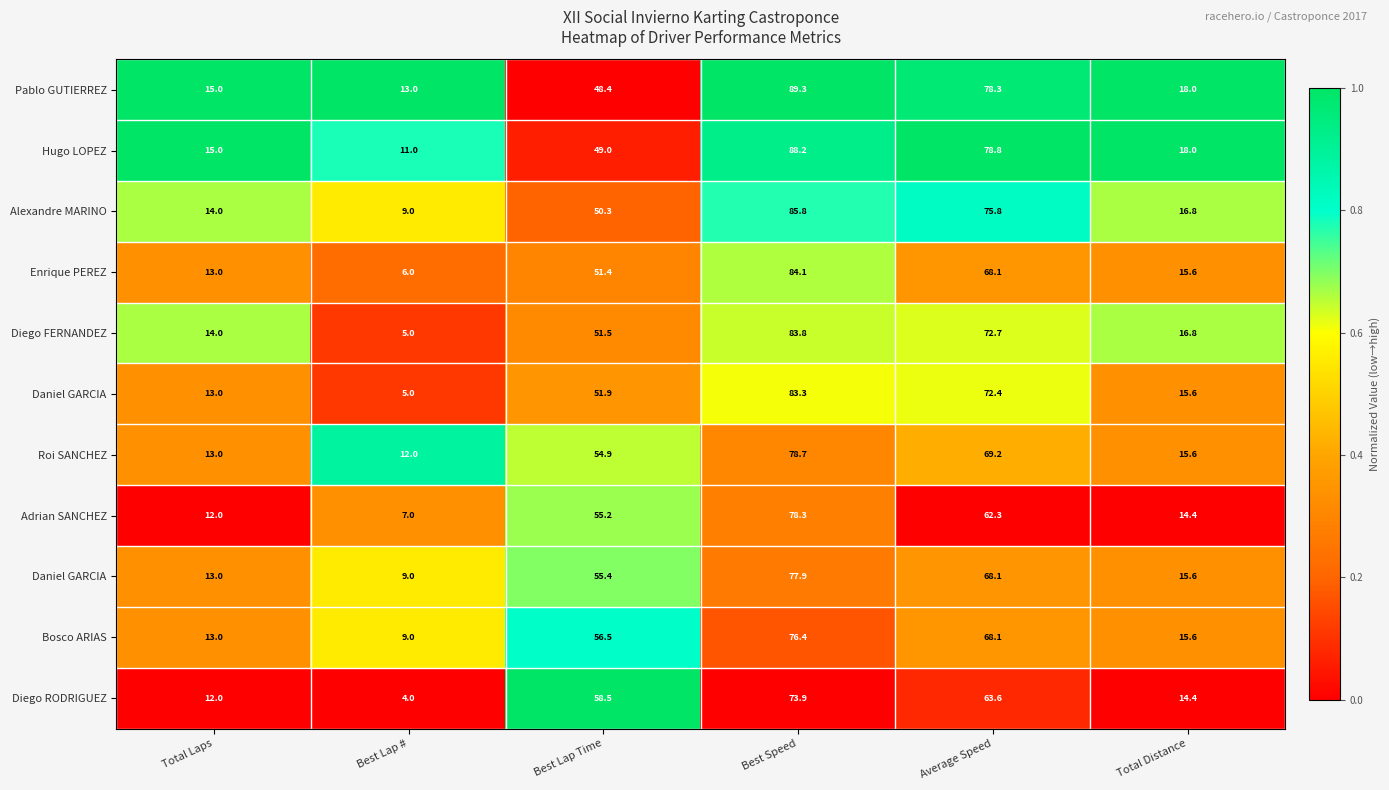

At how many categories does at least one series exceed 0?

6